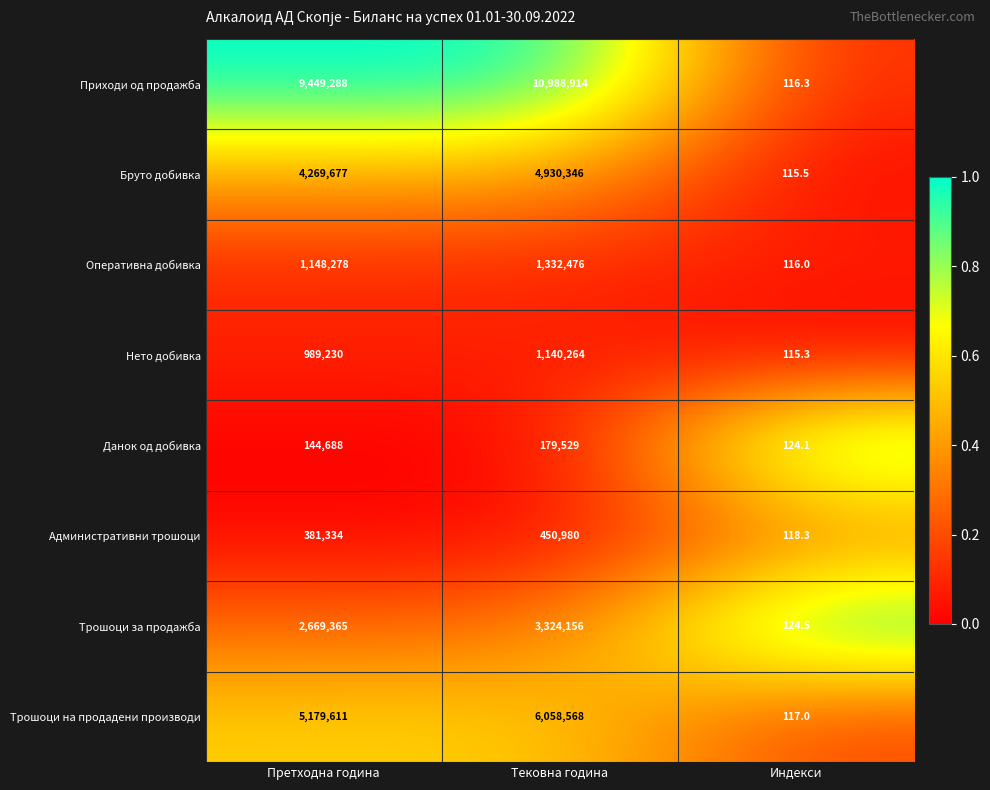

Which label corresponds to the largest value in the chart?

Тековна година